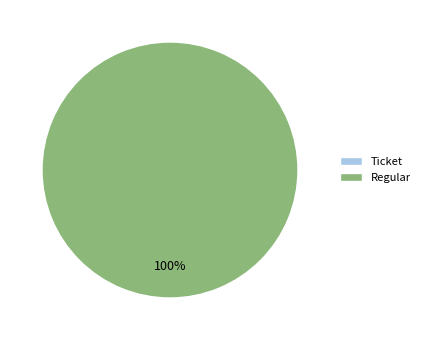

True or false: Regular accounts for 99% of the total.

False